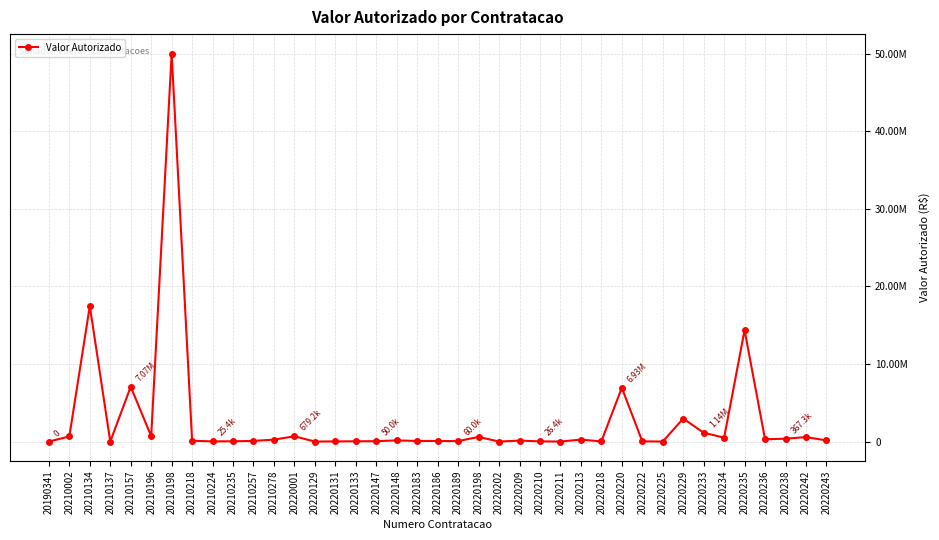

At which category does the chart reach its peak across all series?

20210198